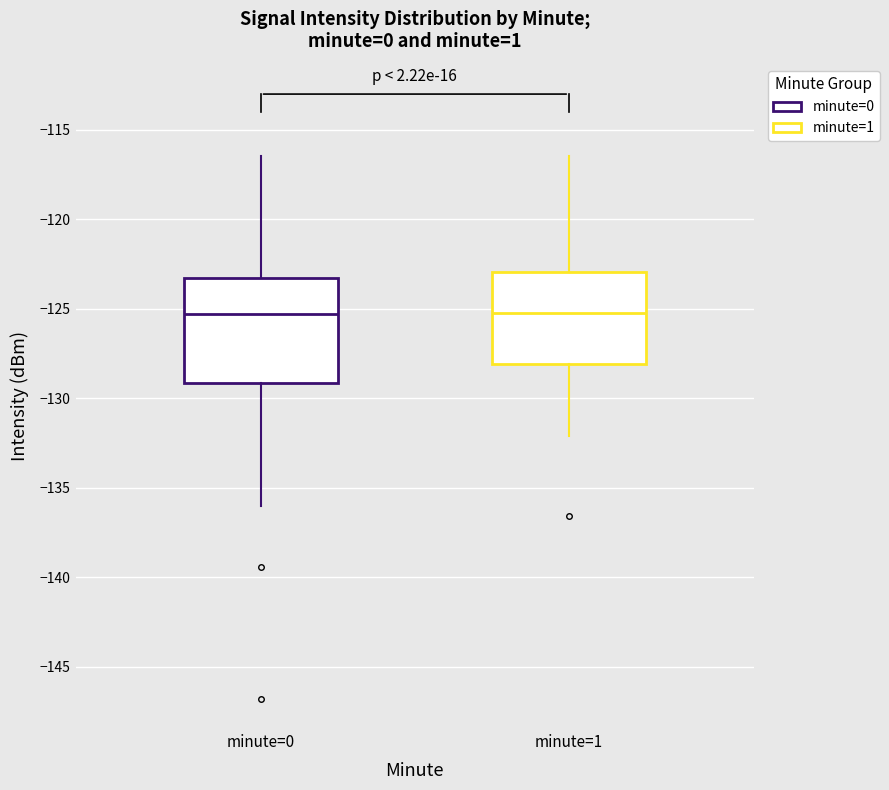

Where does the upper whisker of the box for minute=0 end on the y-axis? The values are not printed on the chart, so give them approximately, as read against the axis.

-116.5